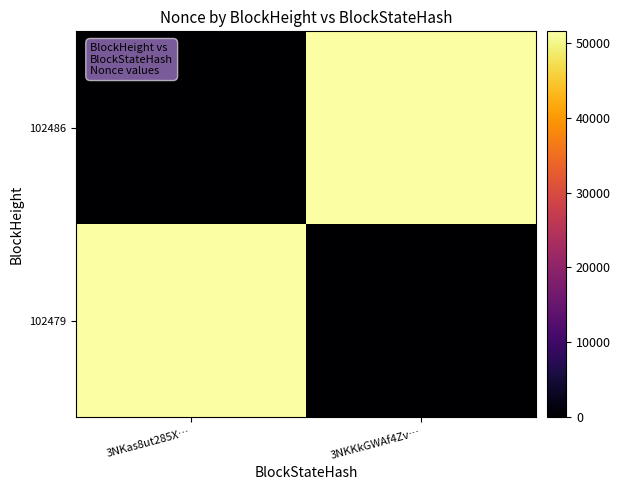

At which category does the chart reach its minimum across all series?

3NKas8ut285X…